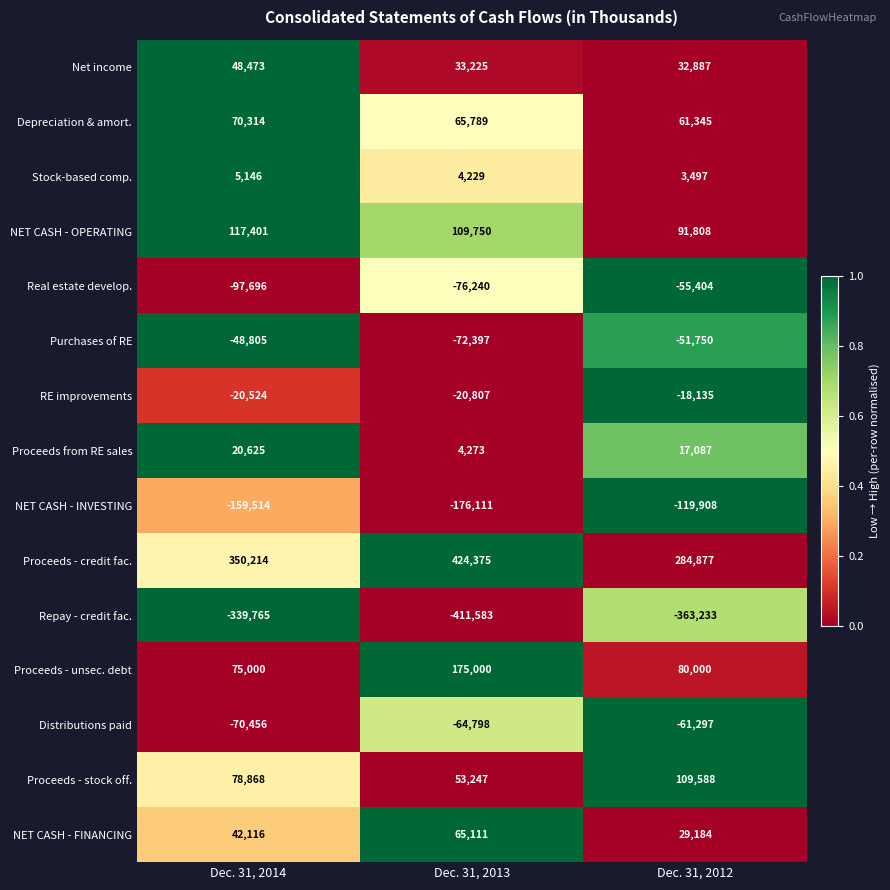

What is the difference between the Purchases of RE values at Dec. 31, 2014 and Dec. 31, 2013?

23592